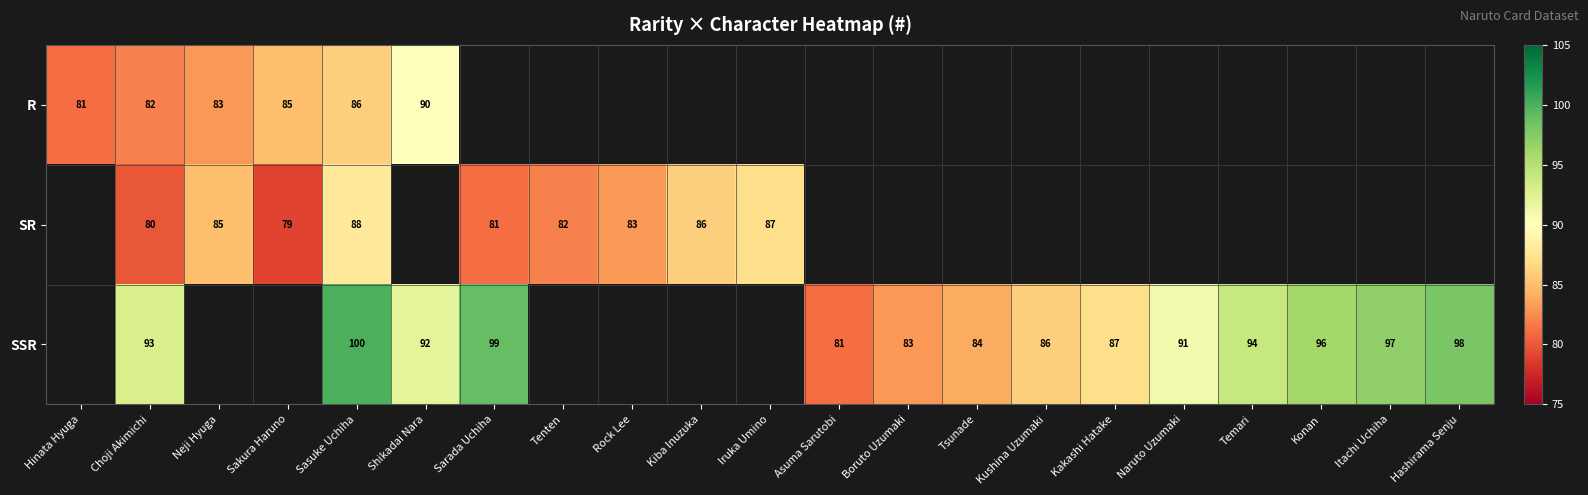

What is the difference between the SSR values at Kushina Uzumaki and Temari?

8